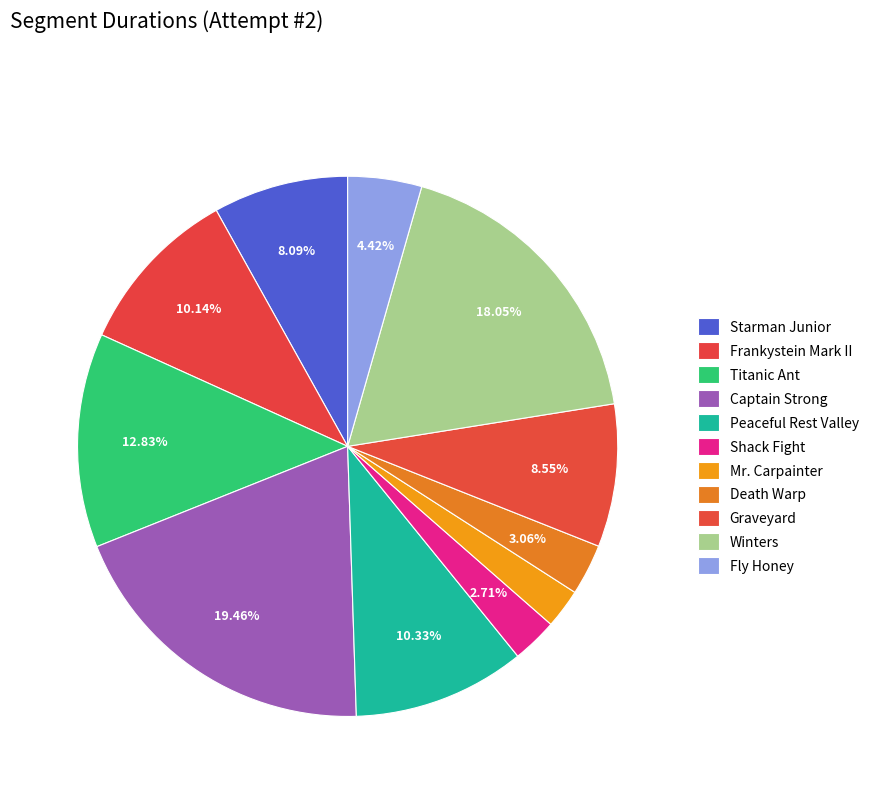

True or false: Mr. Carpainter accounts for 2% of the total.

True